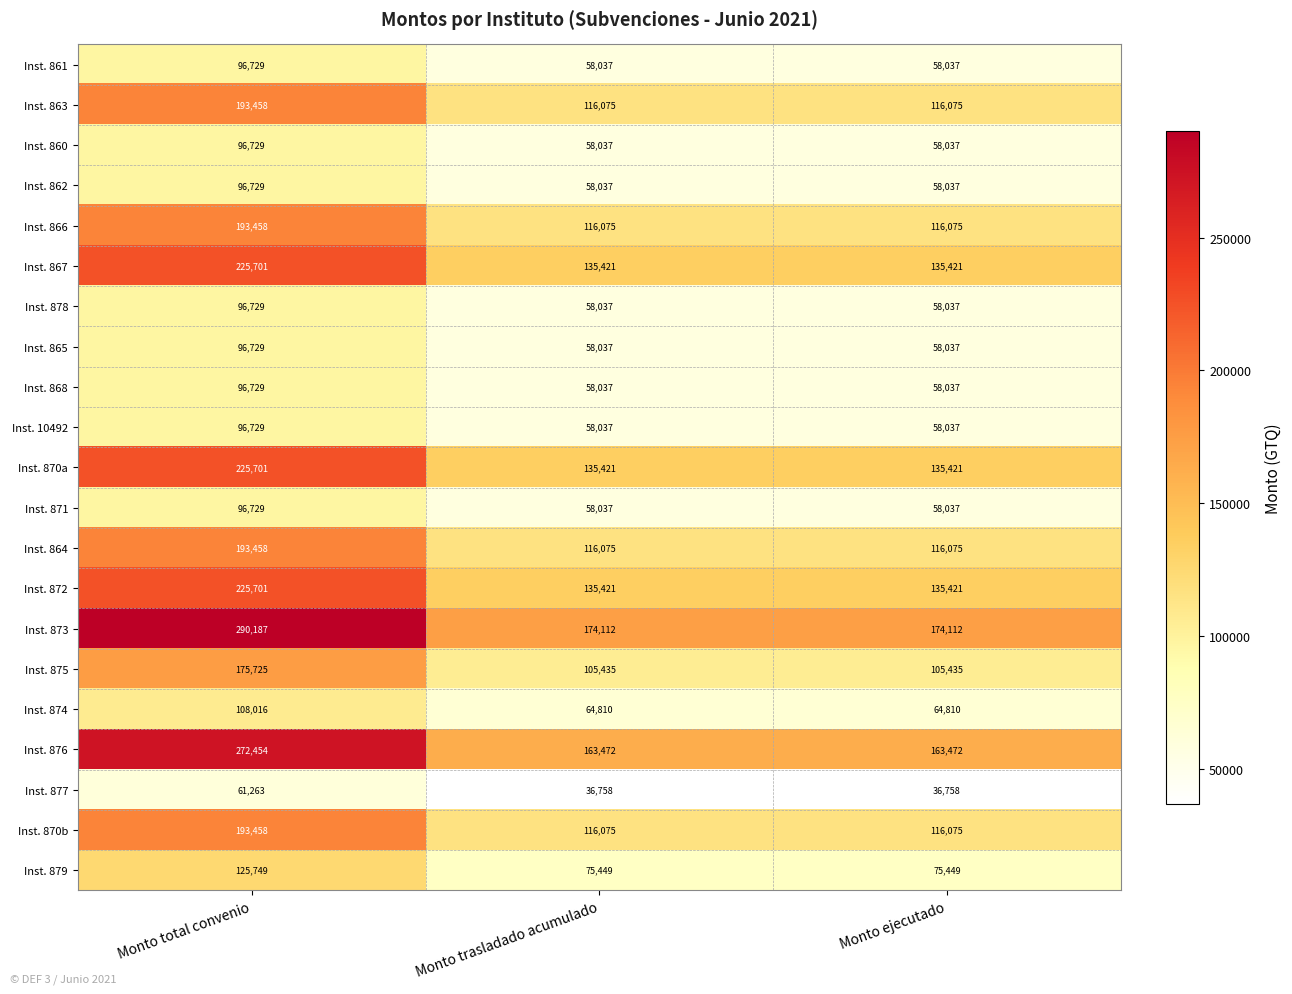

What is the maximum value shown in the chart?

290187